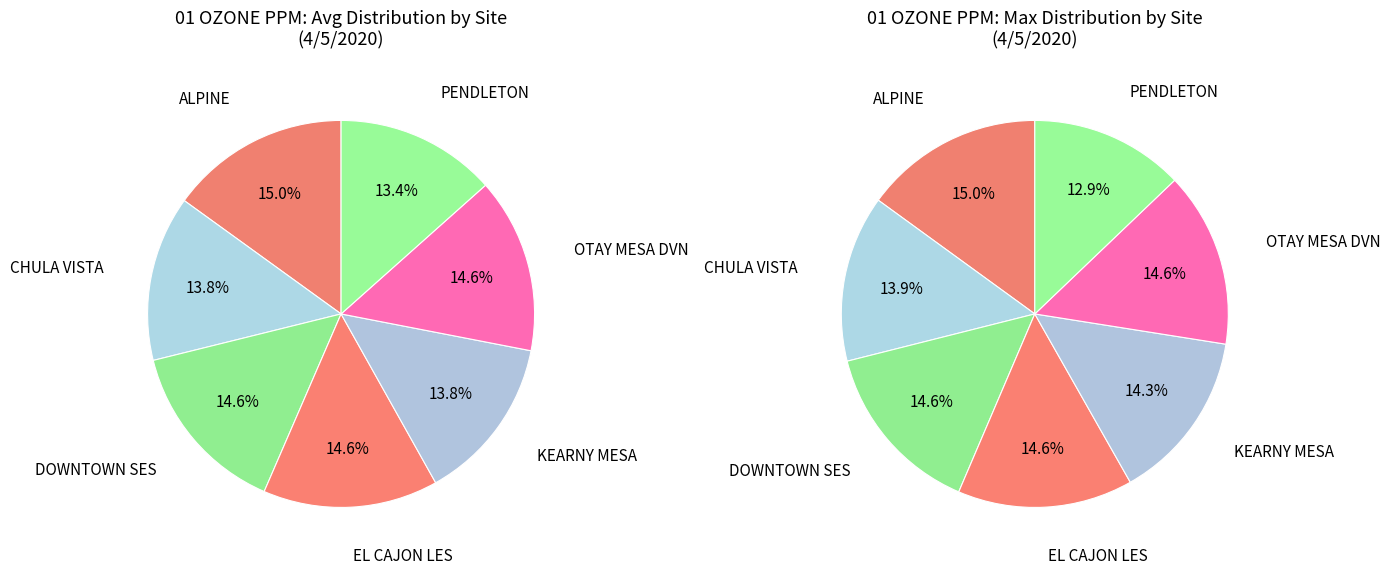

To the nearest percent, what portion does KEARNY MESA represent?

14%